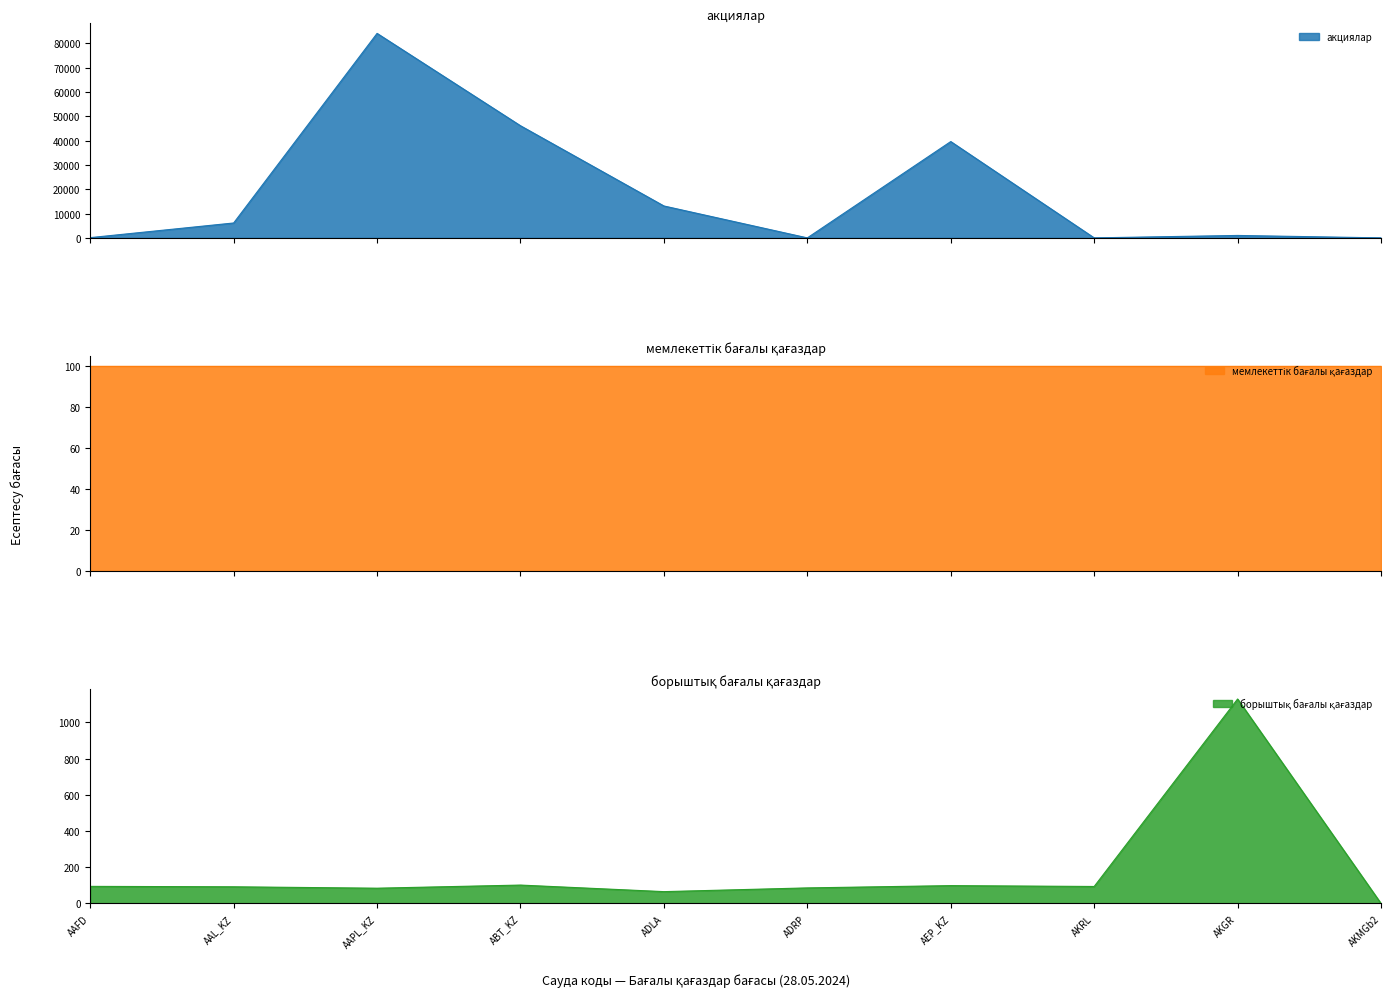

Which series ends up on top after the final intersection of борыштық бағалы қағаздар and акциялар?

борыштық бағалы қағаздар